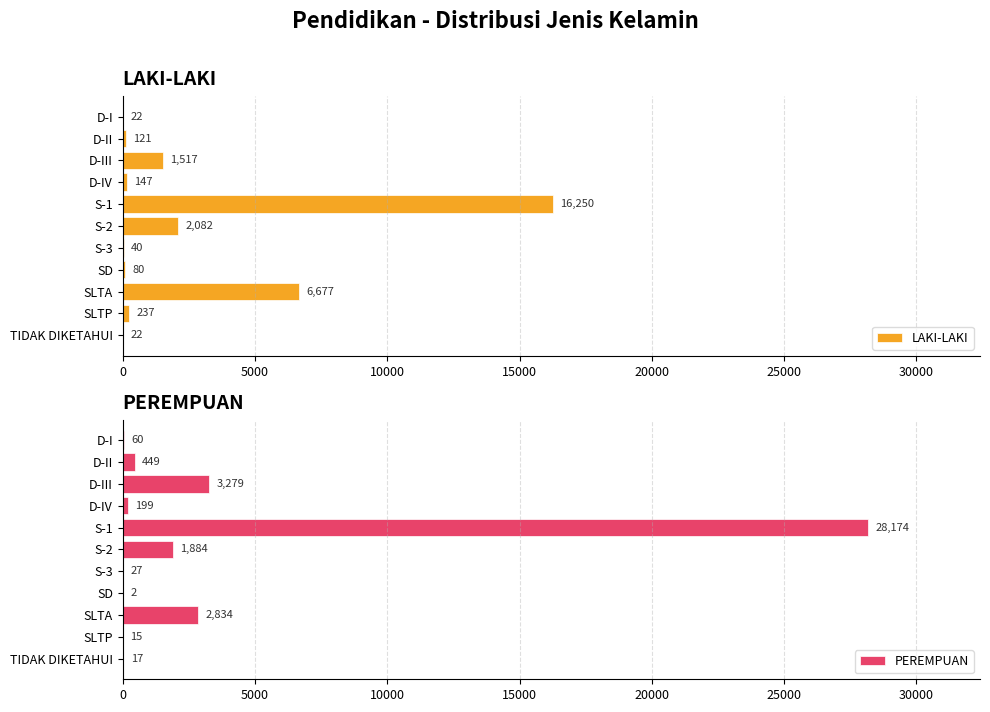

What is the difference between the maximum and second lowest values in the LAKI-LAKI series?

16228